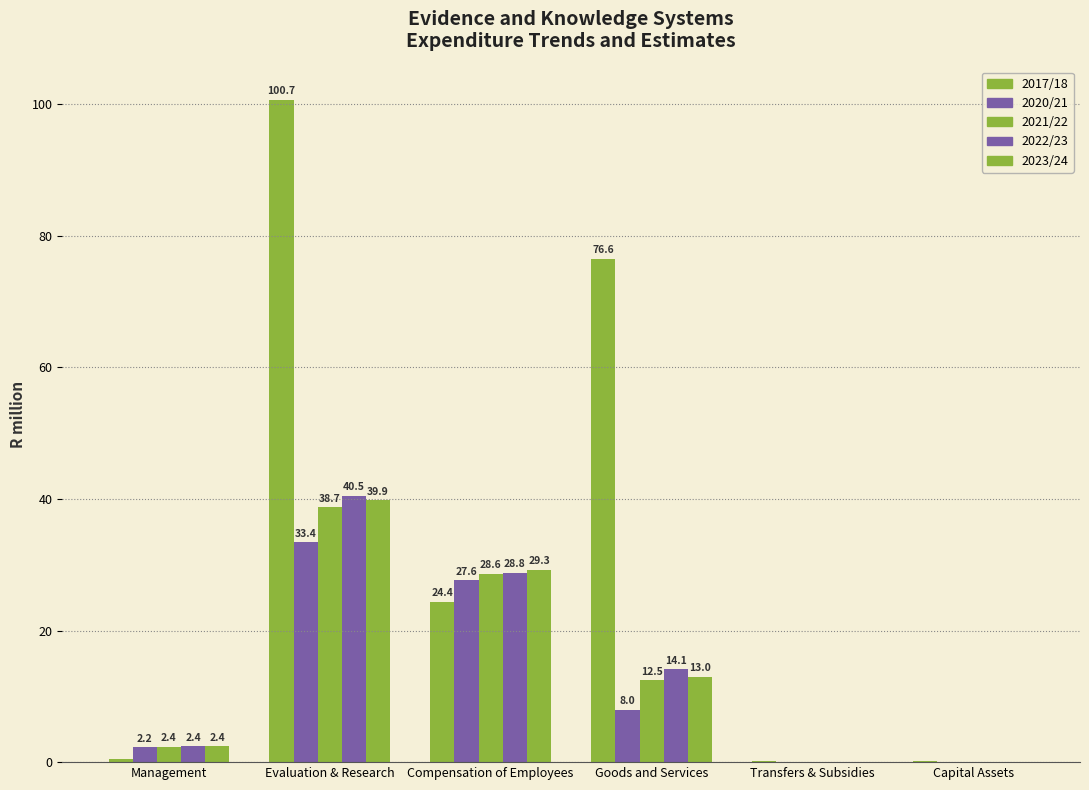

What is the total value across all series at Transfers & Subsidies?

0.1